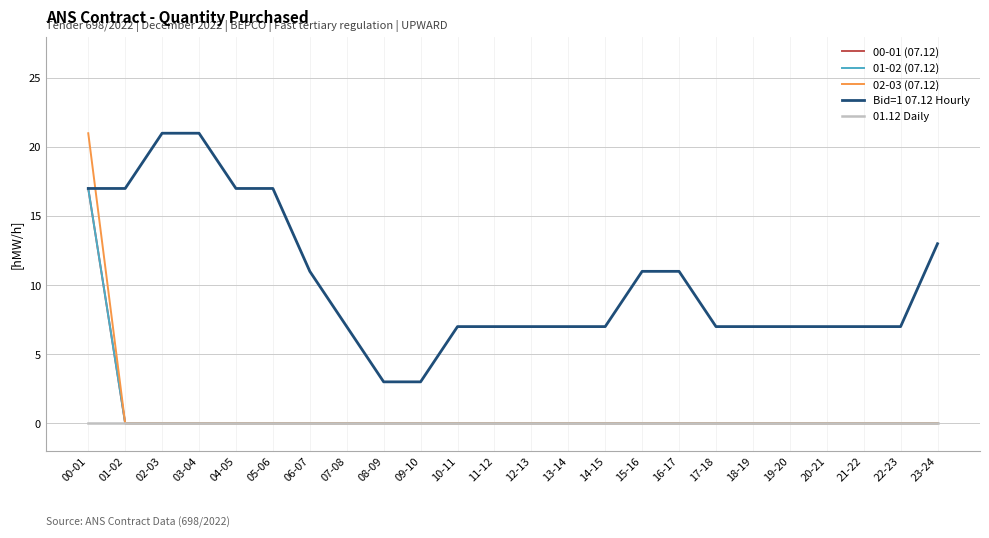

True or false: 01.12 Daily and 02-03 (07.12) cross at least once.

False